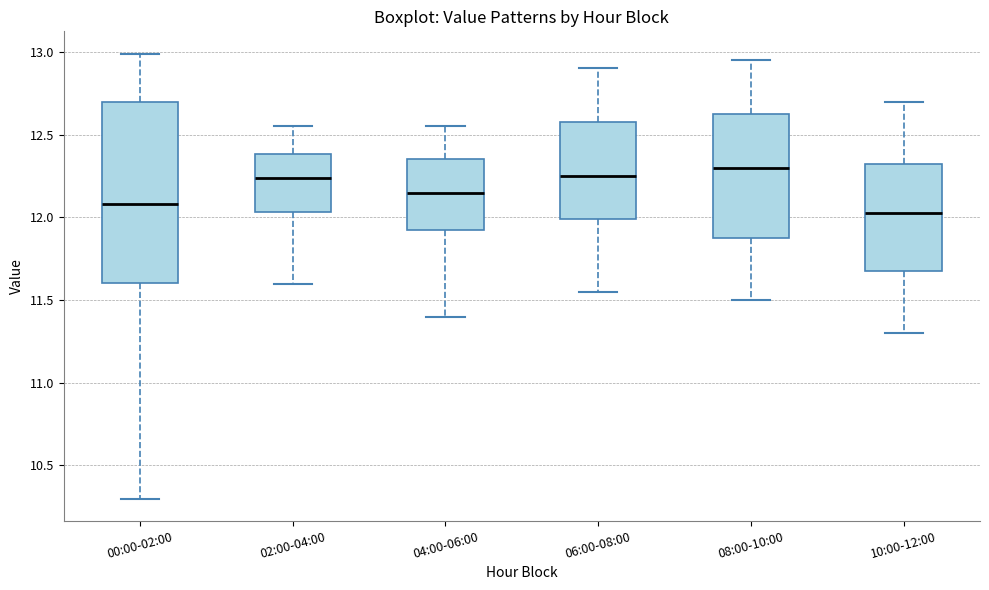

Which box has the highest median line?

08:00-10:00